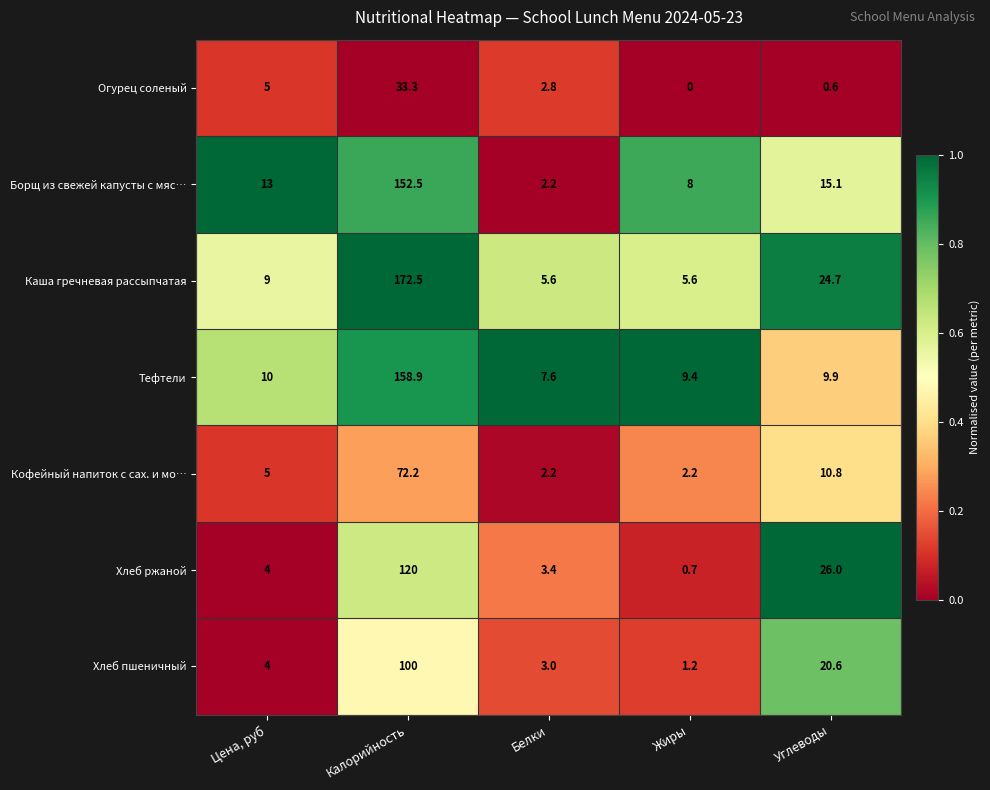

How many data points does each series have?

5